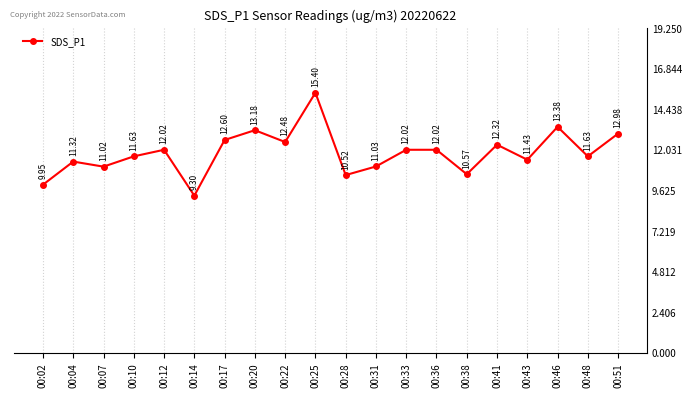

Does the chart display data point markers on the line(s)?

Yes